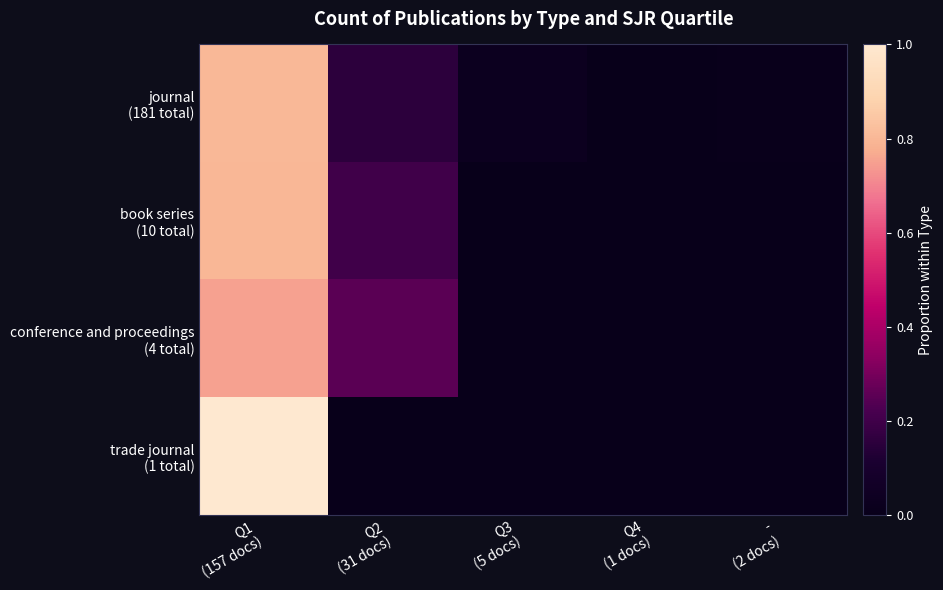

Rank the series at Q2 (31 docs) from highest to lowest value.

conference and proceedings (4 total), book series (10 total), journal (181 total), trade journal (1 total)